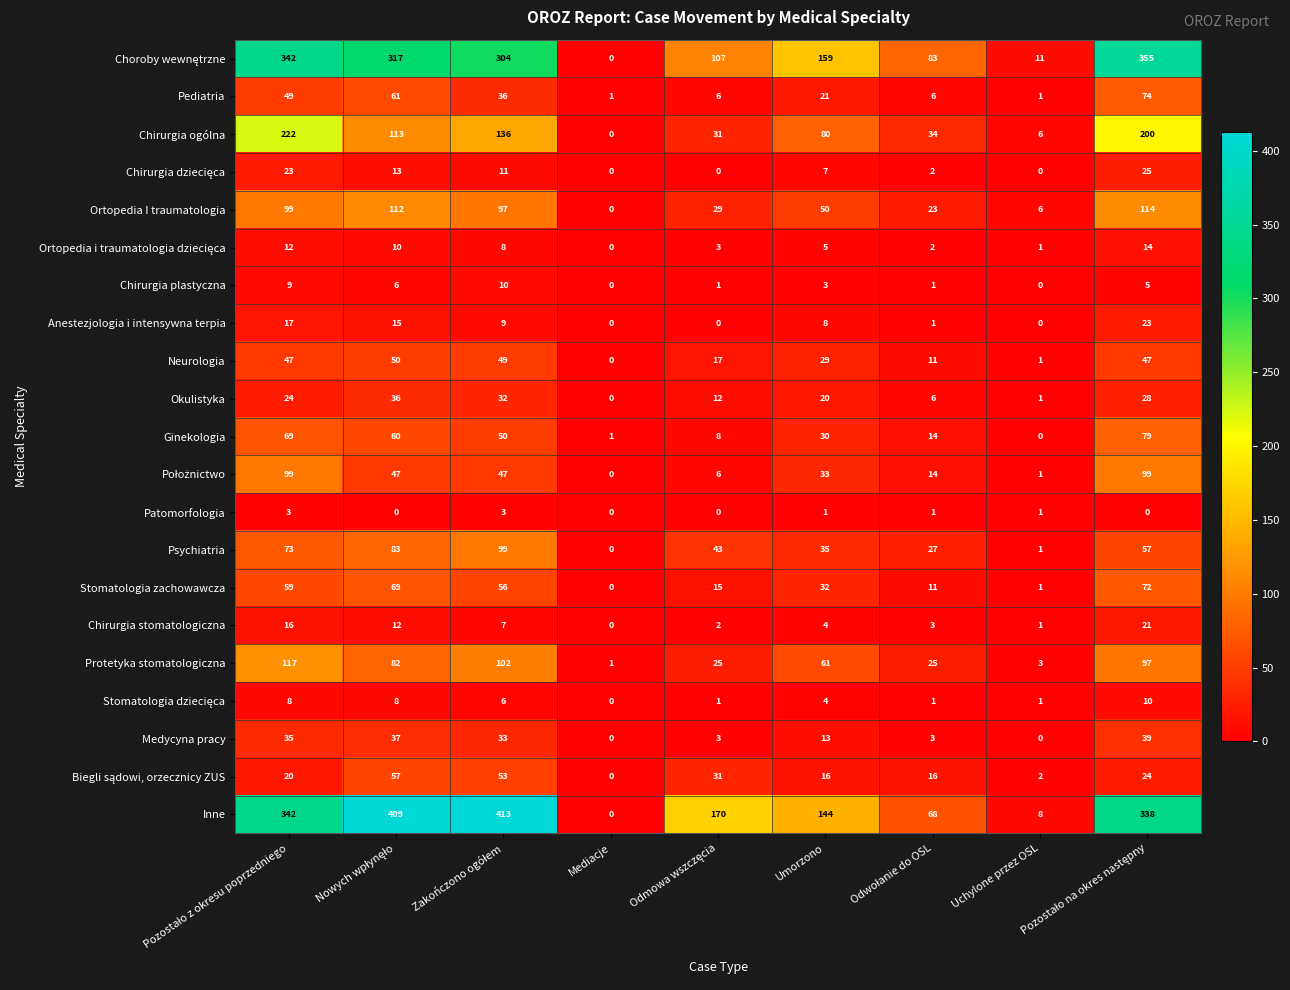

Which series has the widest spread of values?

Inne